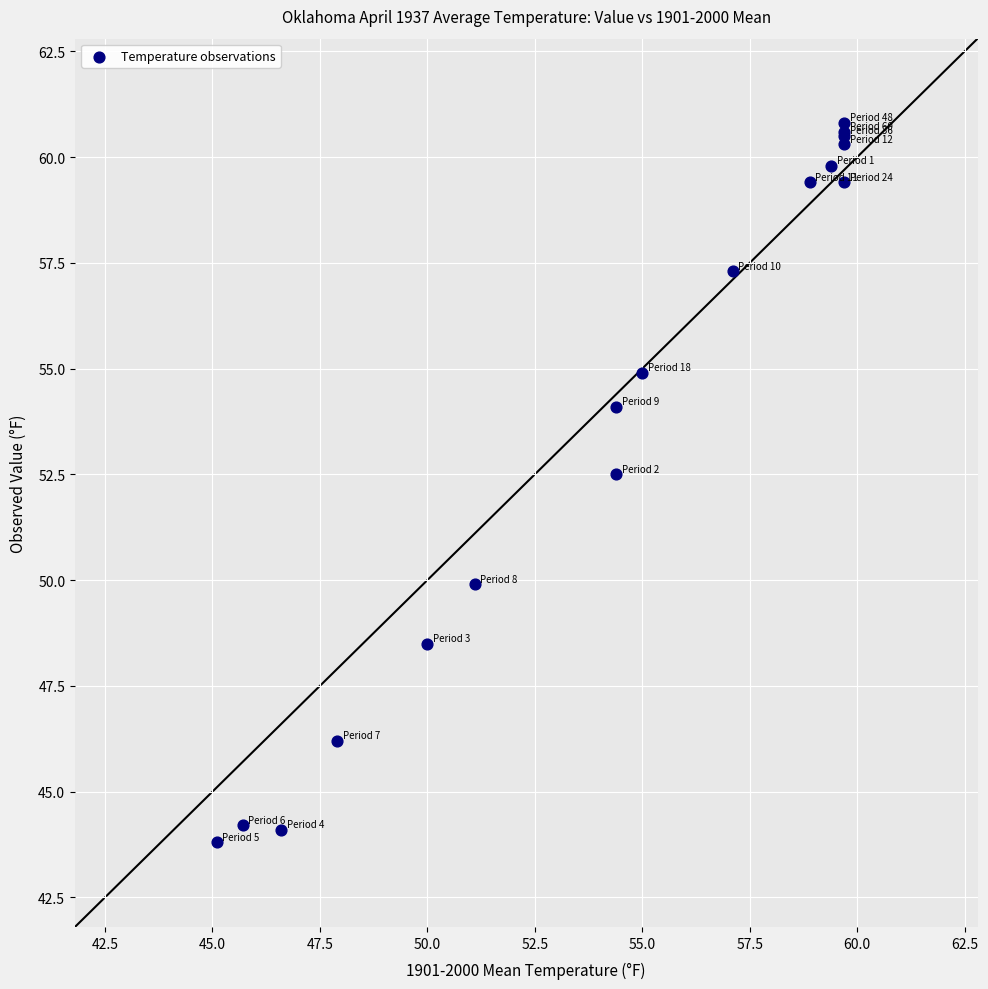

What Y value in the scatter plot is closest to 52?

52.5